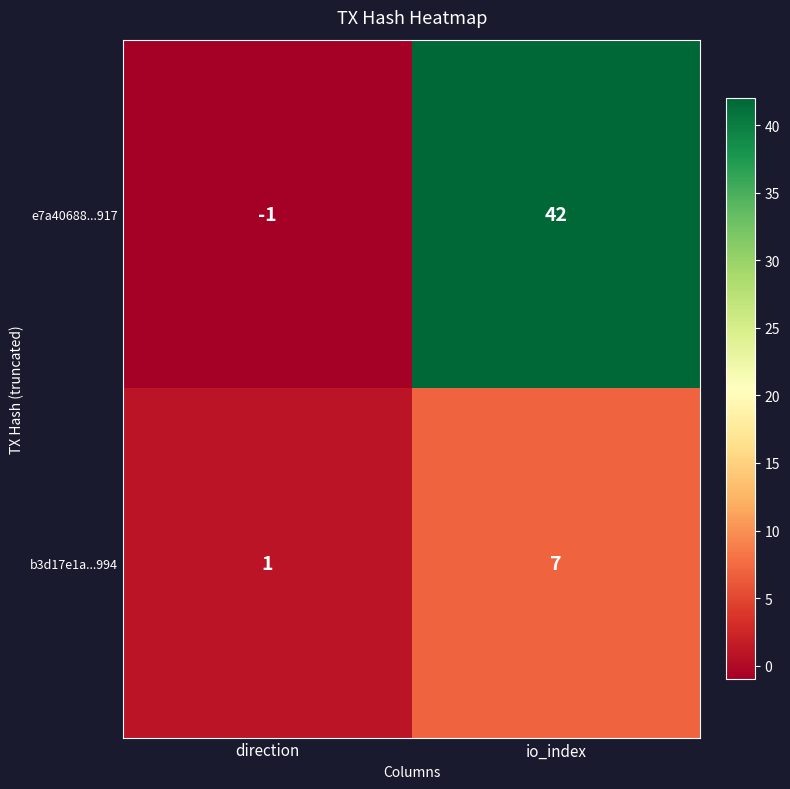

What is the sum of all b3d17e1a...994 values?

8